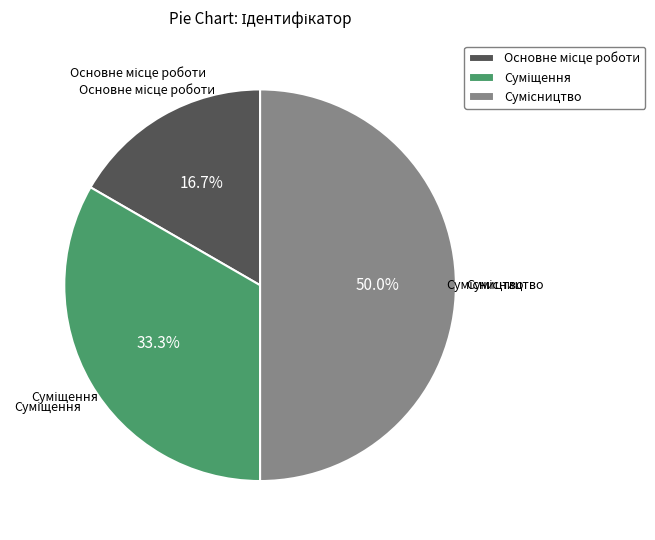

What is the ratio of the value at Суміщення to the value at Сумісництво?

0.7